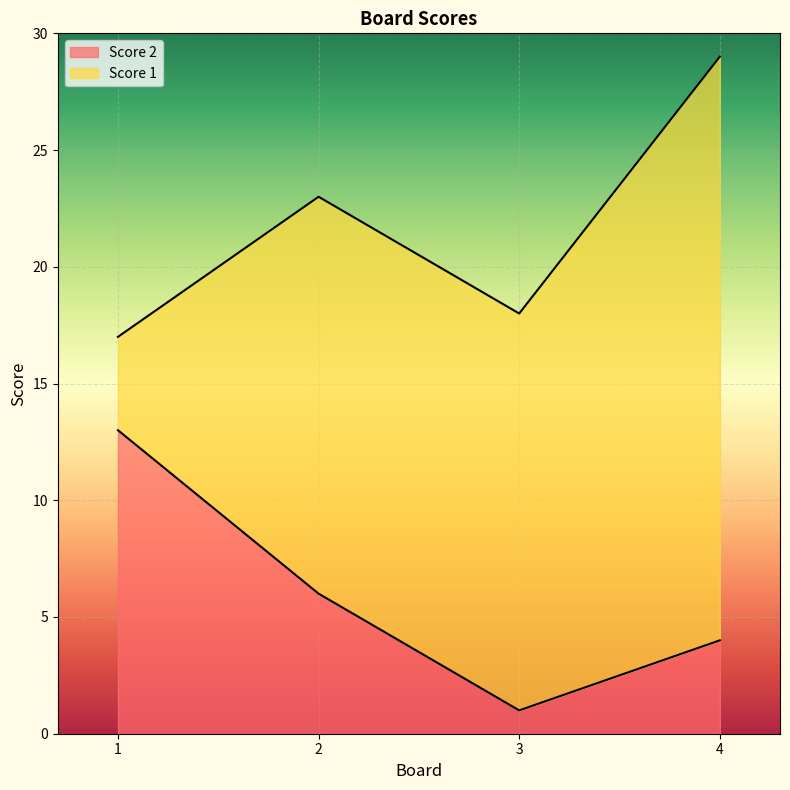

Approximately how many times larger is the value at 3 compared to 1?

0.1